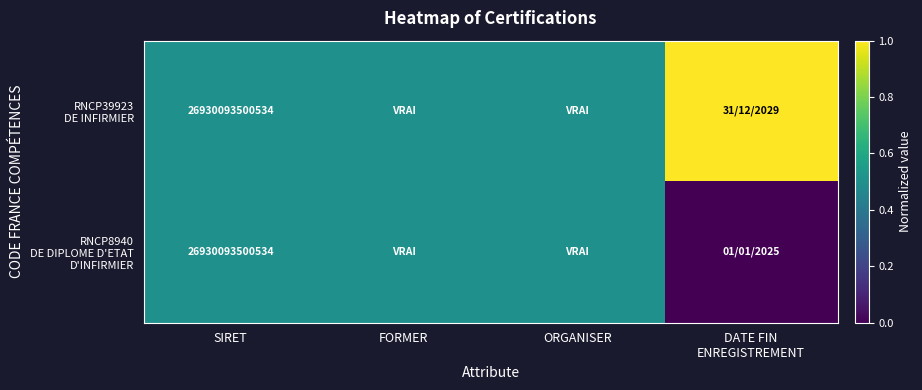

Between DATE FIN
ENREGISTREMENT and SIRET, which is larger?

DATE FIN
ENREGISTREMENT